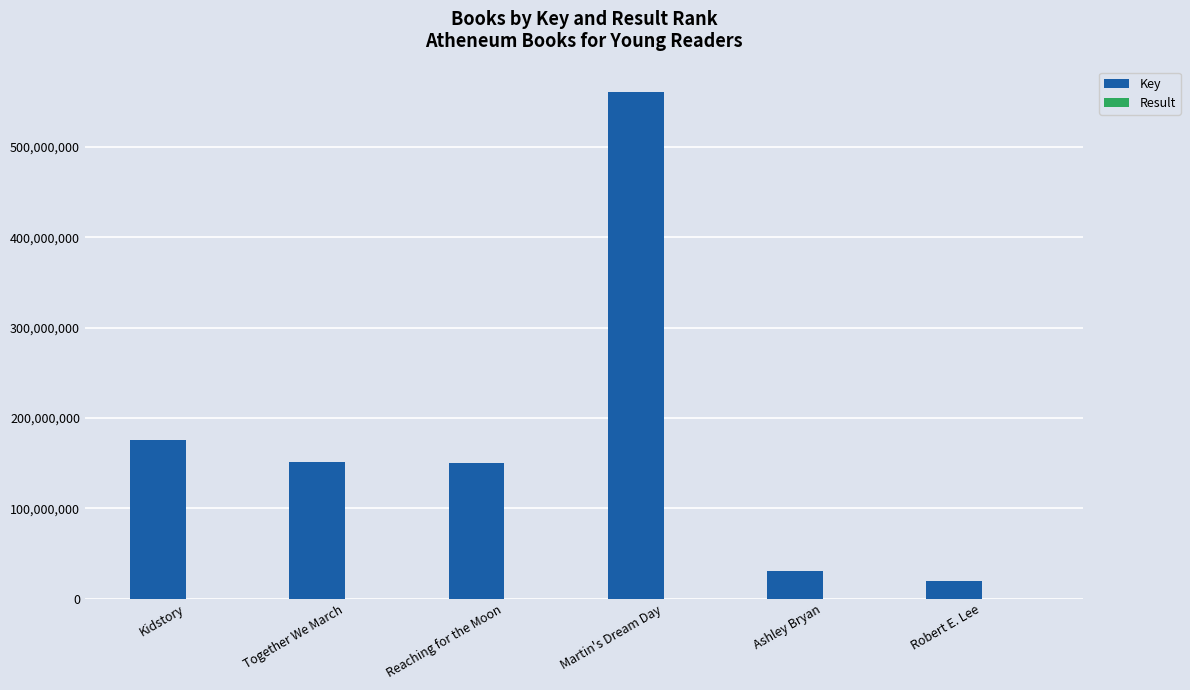

Between Reaching for the Moon and Ashley Bryan, which series saw the biggest shift?

Key